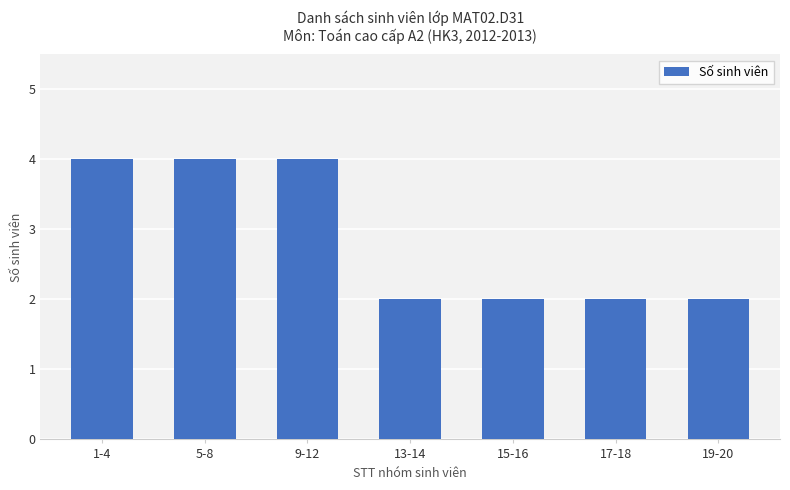

How many bars are there in total?

7